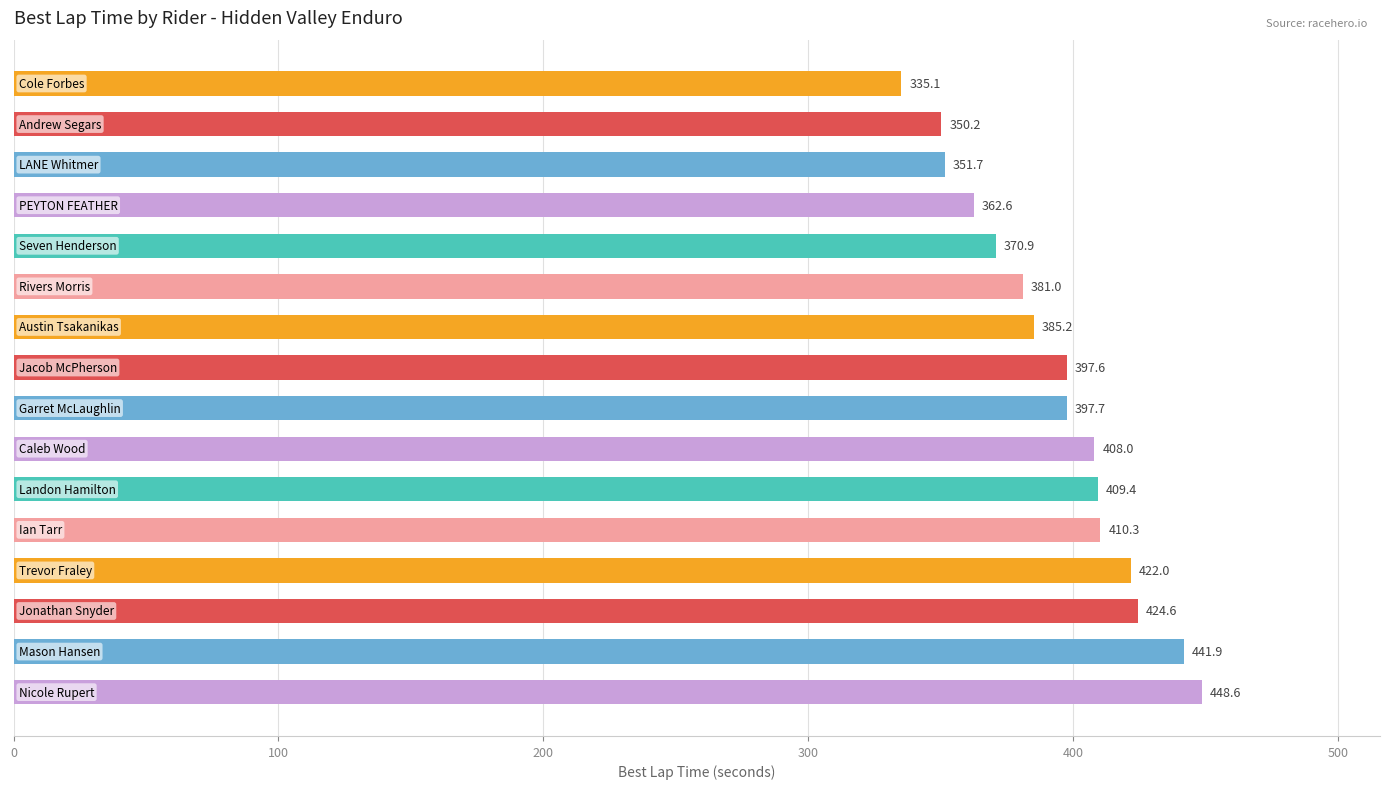

What is the minimum value shown in the chart?

335.1